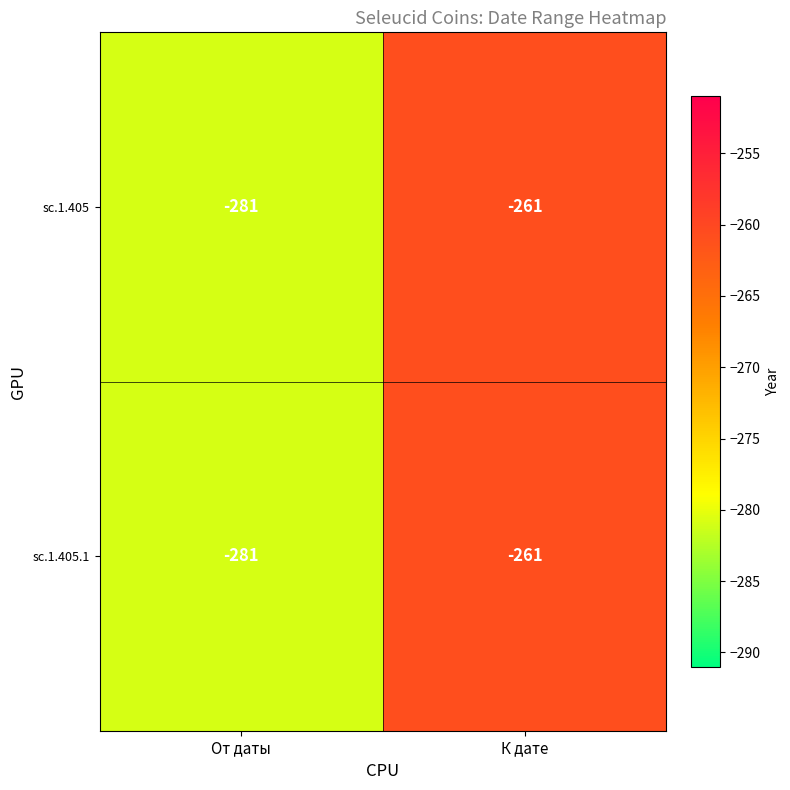

The value of sc.1.405.1 at К дате is -141. True or false?

False